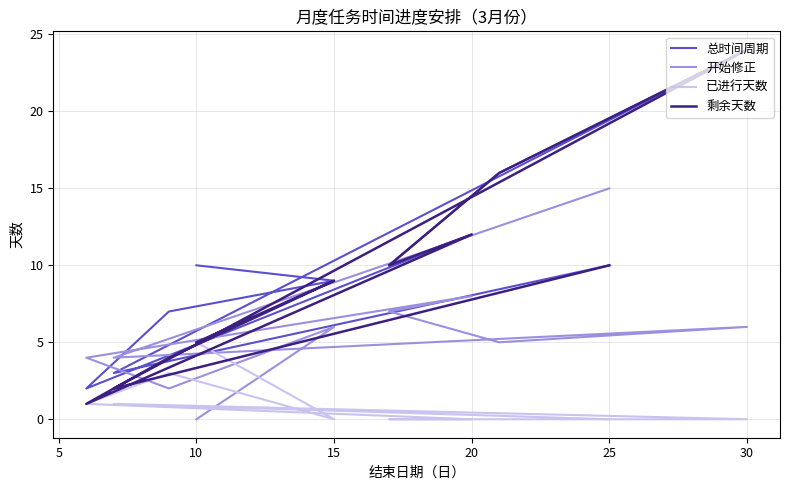

What is the difference between the maximum and second lowest values in the 已进行天数 series?

5